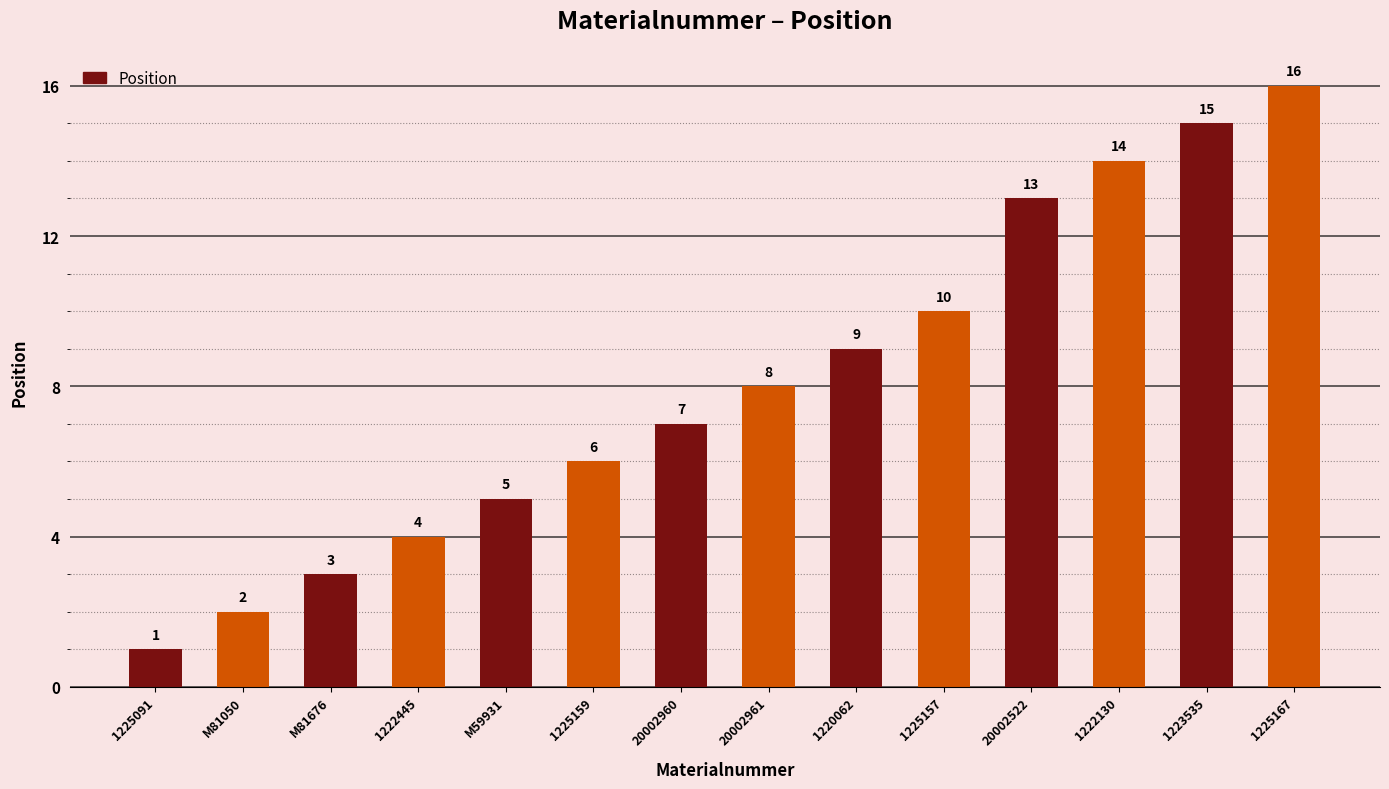

Does the chart contain any negative values?

No